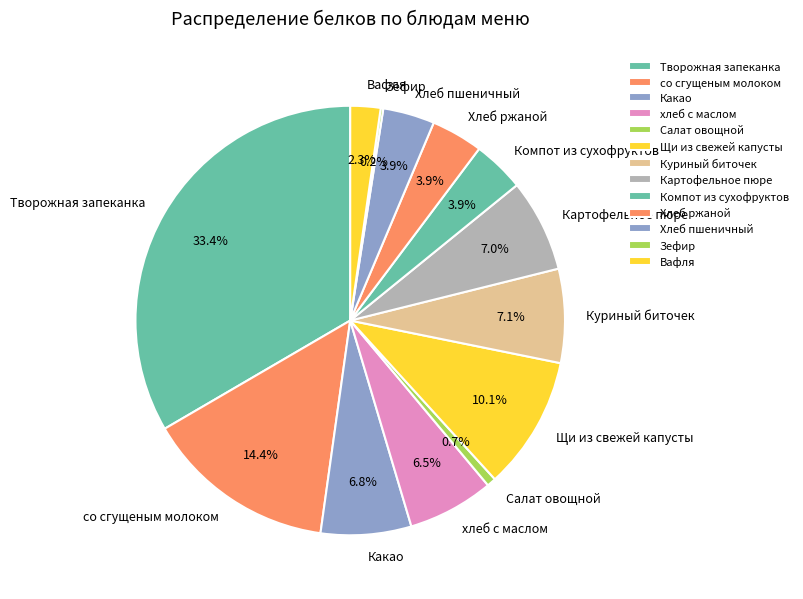

What is the total percentage of хлеб с маслом and Картофельное пюре?

13.5%